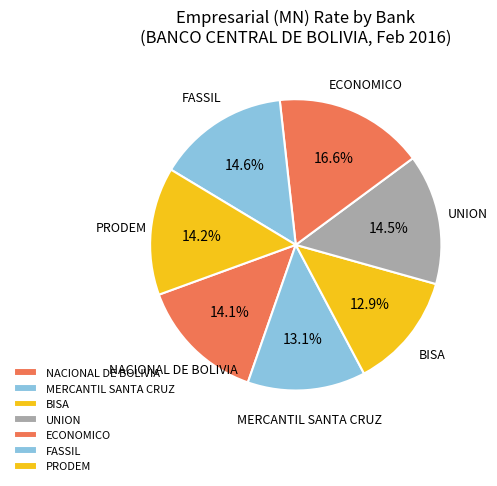

To the nearest percent, what is the difference between the ECONOMICO and BISA slice percentages?

4%